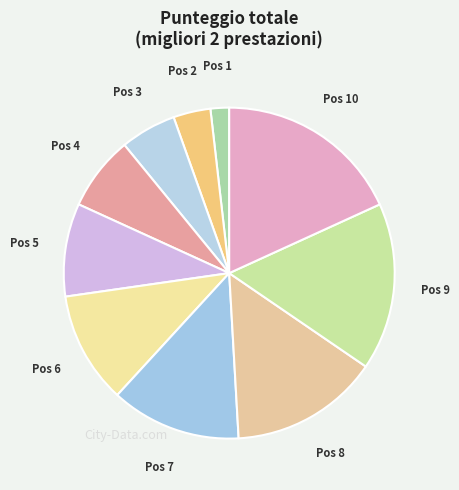

To the nearest percent, what is the average slice percentage?

10%